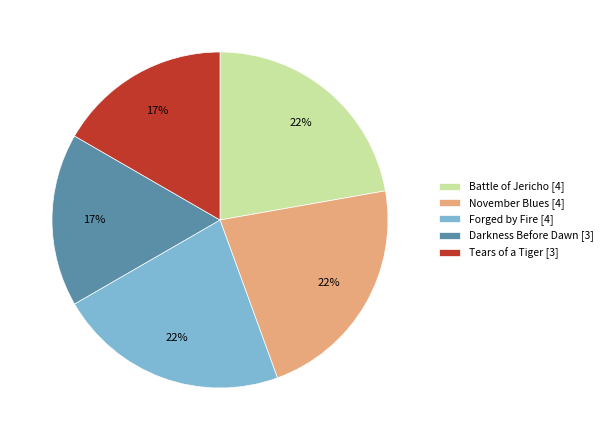

Is there a majority slice in this chart?

No